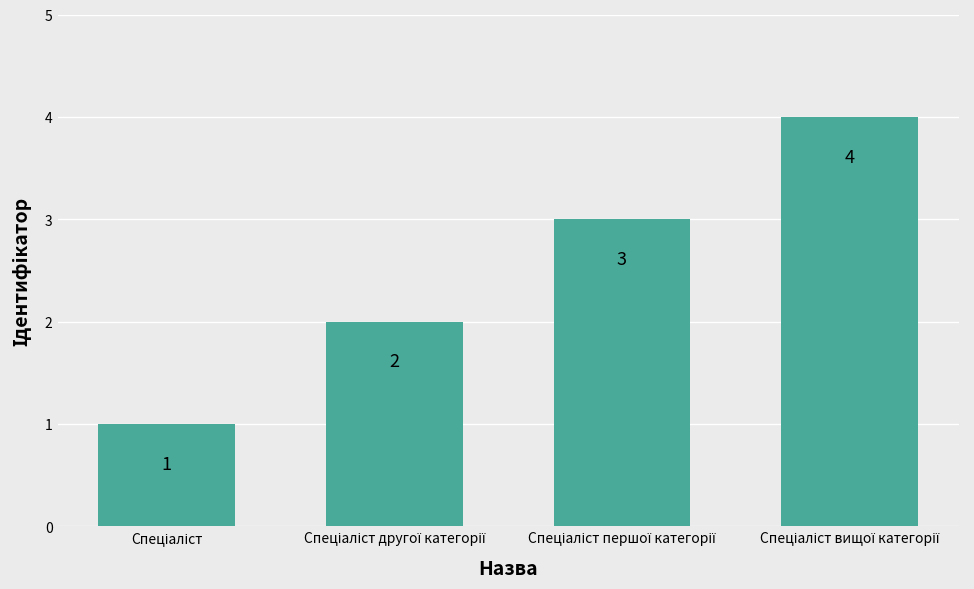

What is the value of the 4th bar from the left?

4